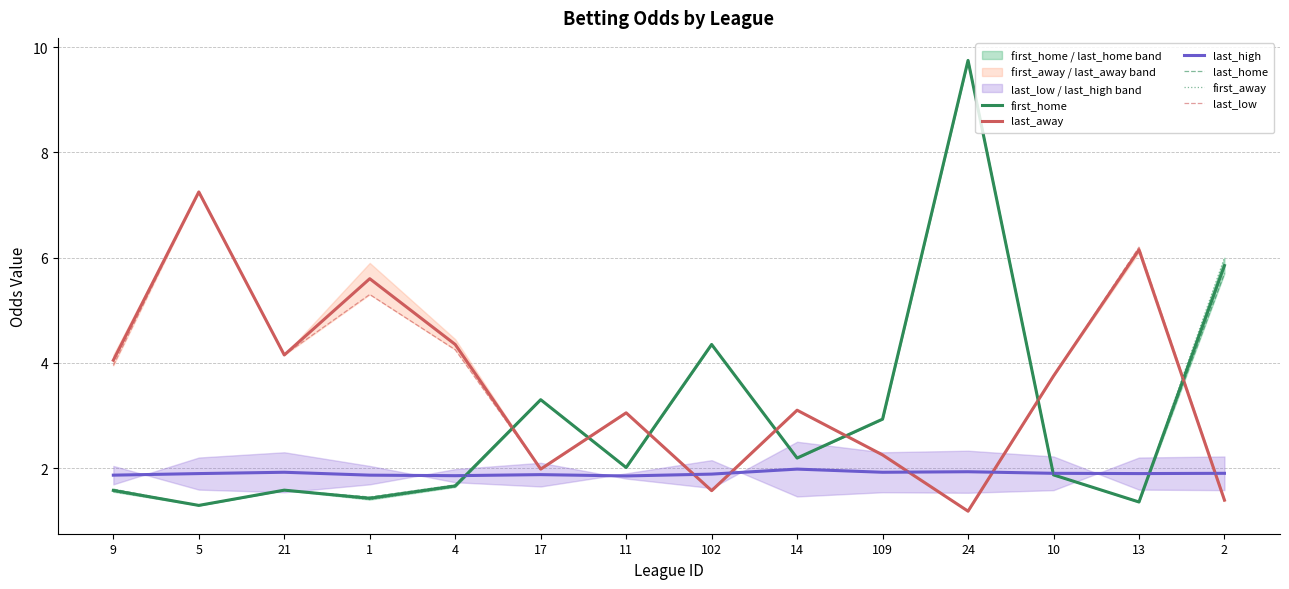

What is the average value of the last_away series?

3.6